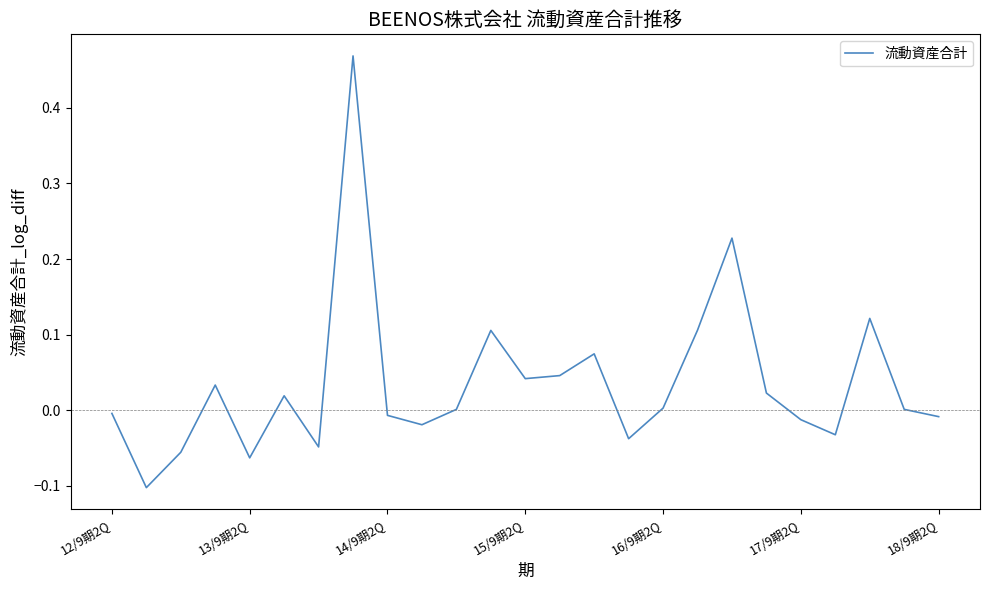

What is the difference between the maximum and minimum values?

0.6